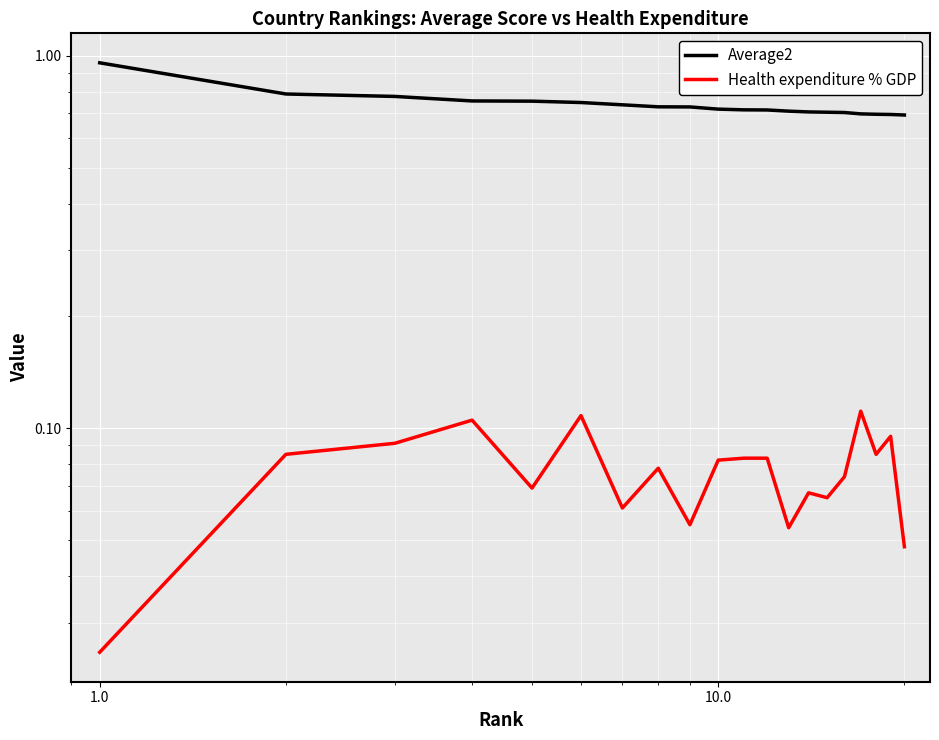

True or false: Health expenditure % GDP has more than 1 points higher than both neighbors.

True